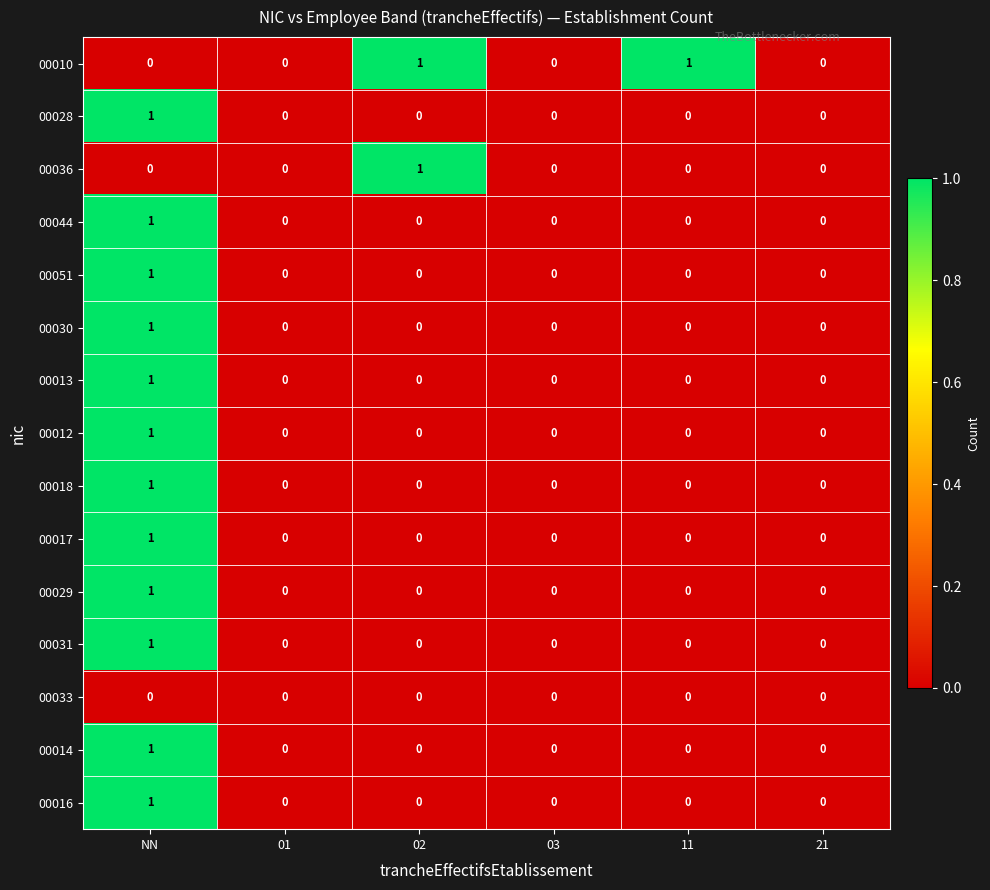

Which series has the largest total across all categories?

00010